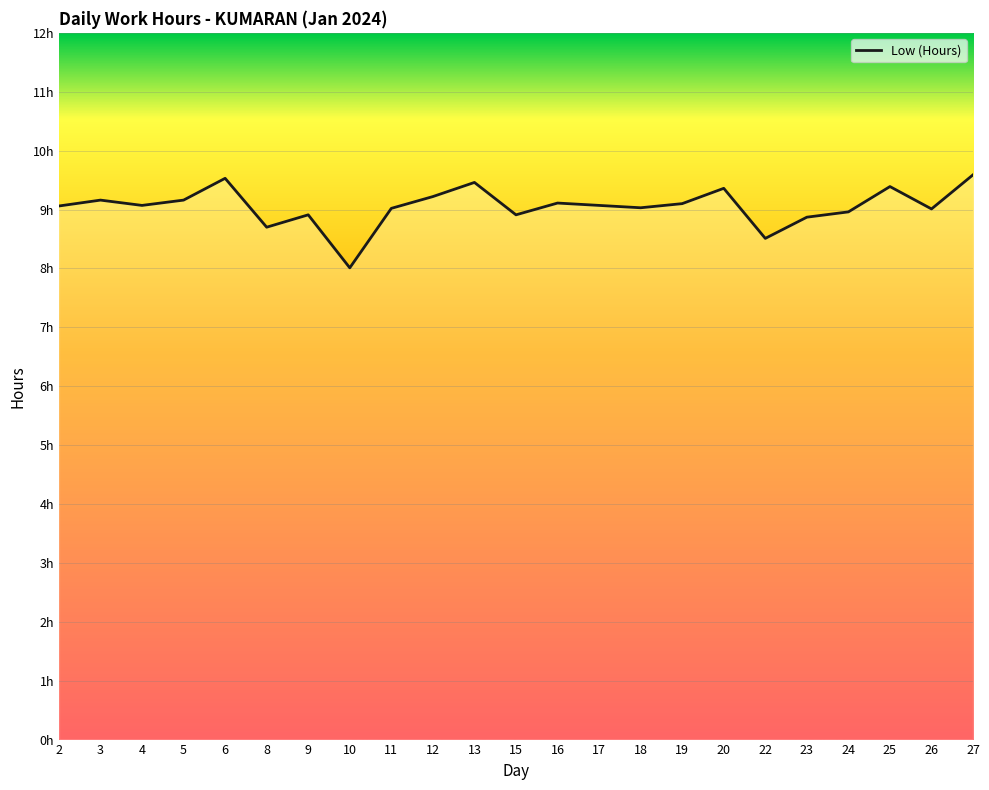

Reading left to right, transcribe all the data shown in this chart.

2=9.1	3=9.2	4=9.1	5=9.2	6=9.5	8=8.7	9=8.9	10=8.0	11=9.0	12=9.2	13=9.5	15=8.9	16=9.1	17=9.1	18=9.0	19=9.1	20=9.4	22=8.5	23=8.9	24=9.0	25=9.4	26=9.0	27=9.6